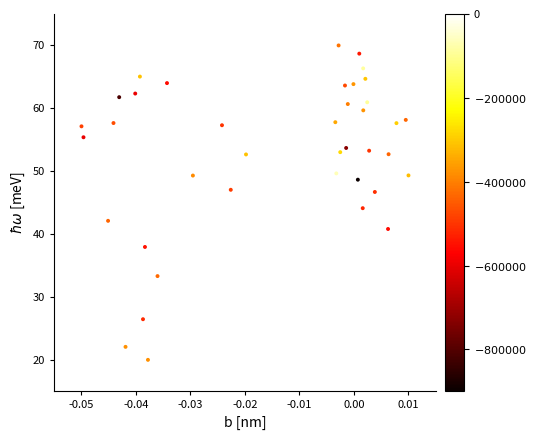

What Y value in the scatter plot is closest to 45?

44.1